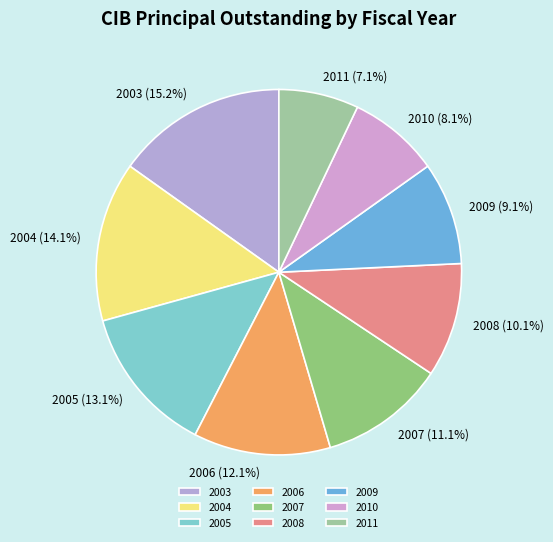

Is there a majority slice in this chart?

No